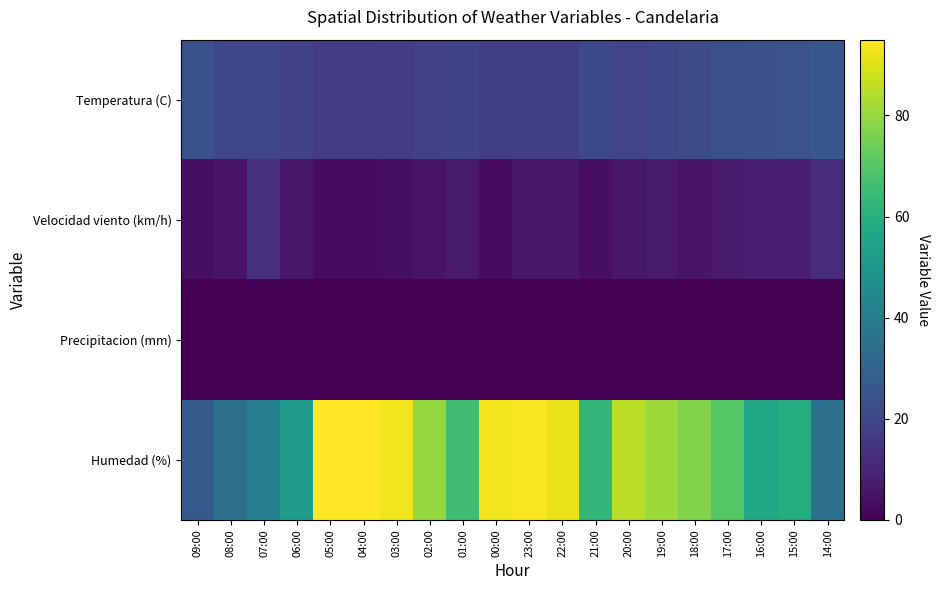

Rank the series by their maximum value, from lowest to highest.

Precipitacion (mm), Velocidad viento (km/h), Temperatura (C), Humedad (%)